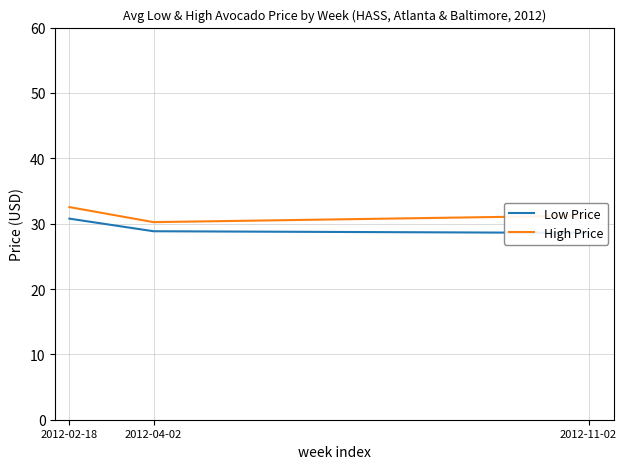

Between 2012-11-02 and 2012-02-18, which is larger?

2012-02-18